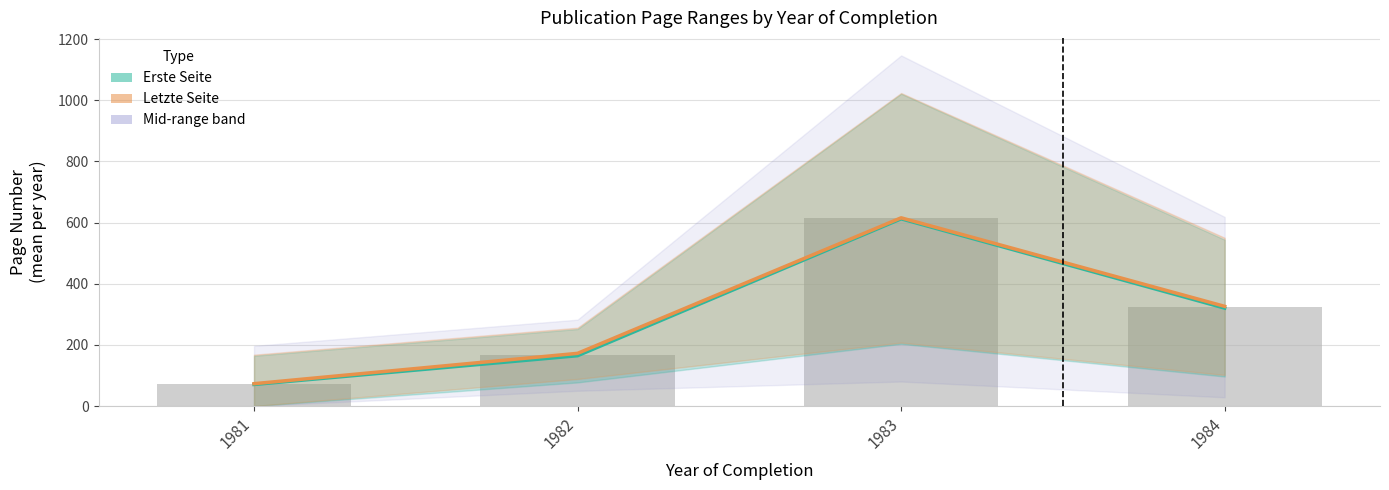

Between 1981 and 1982, which is larger?

1982